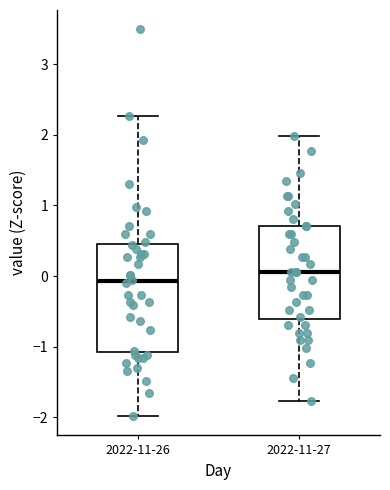

Where does the median line of the box for 2022-11-26 sit on the y-axis? The values are not printed on the chart, so give them approximately, as read against the axis.

-0.1